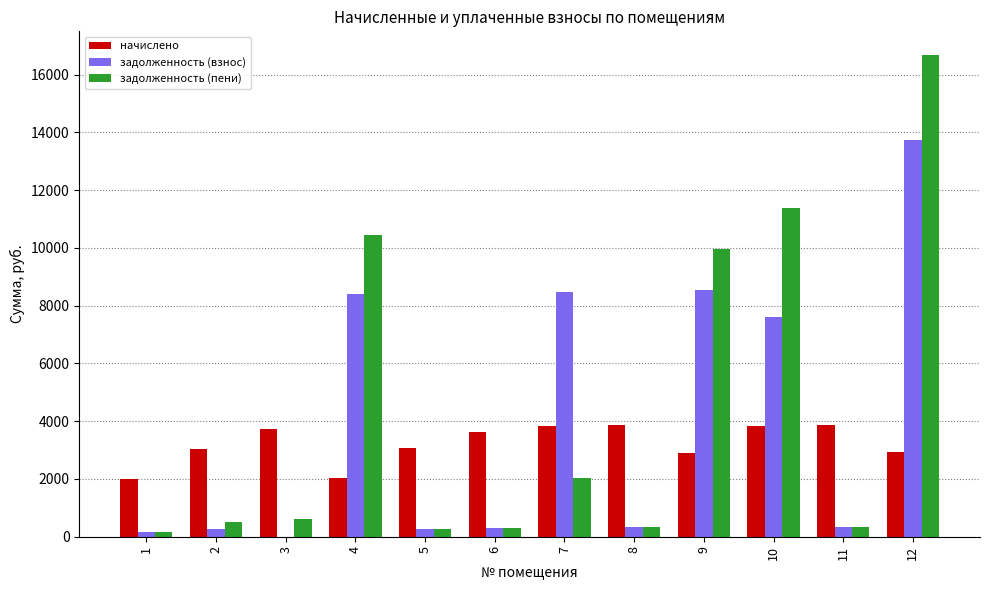

Is the value of задолженность (пени) at 12 greater than the value of задолженность (взнос) at 7?

Yes